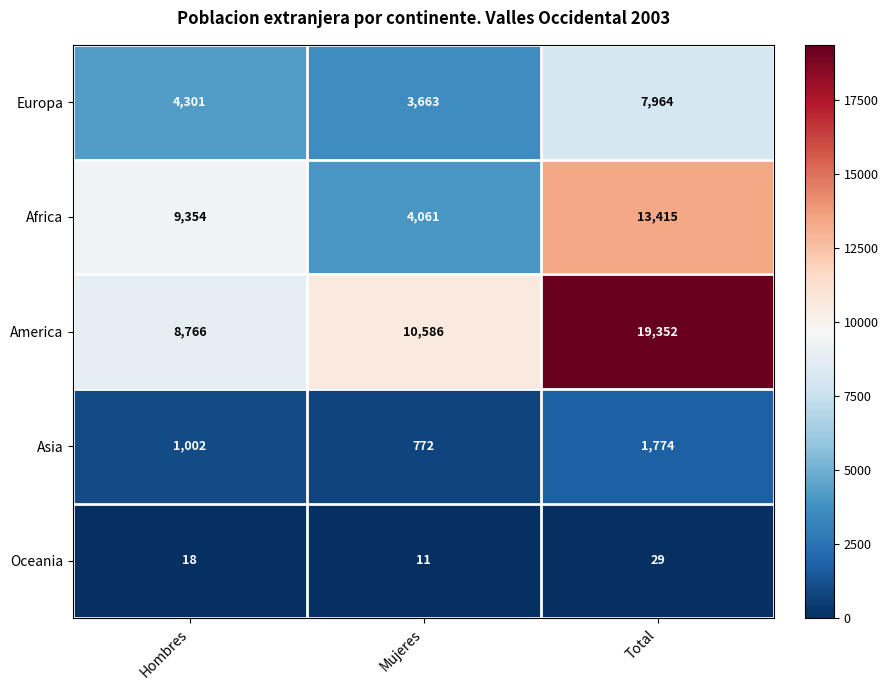

What is the total value across all series at Total?

42534